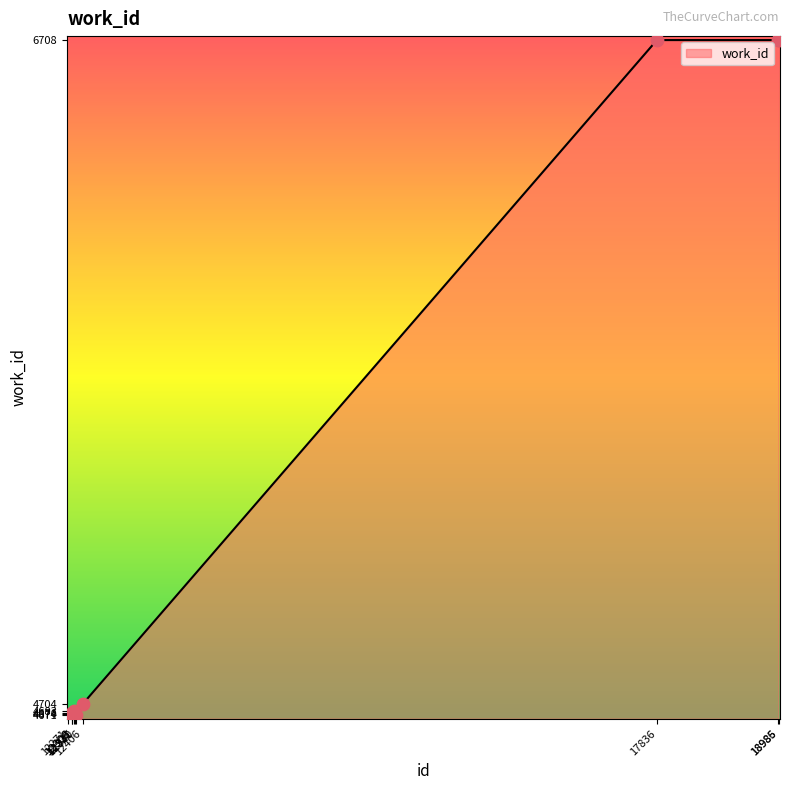

What is the difference between the maximum and minimum values?

2037